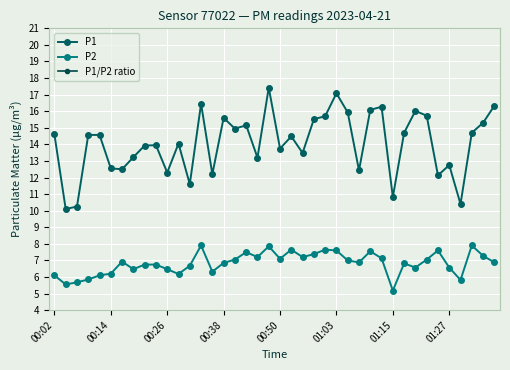

True or false: P1 and P2 cross at least once.

False